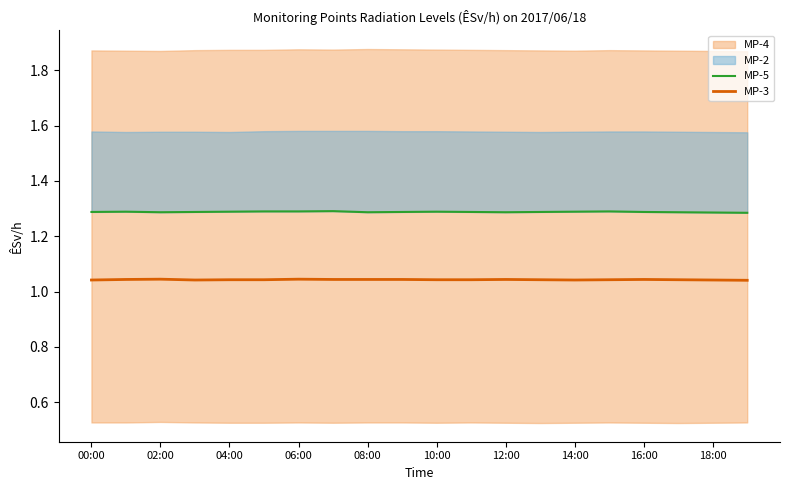

The MP-3 series shows 1.7 at 16:00. True or false?

False